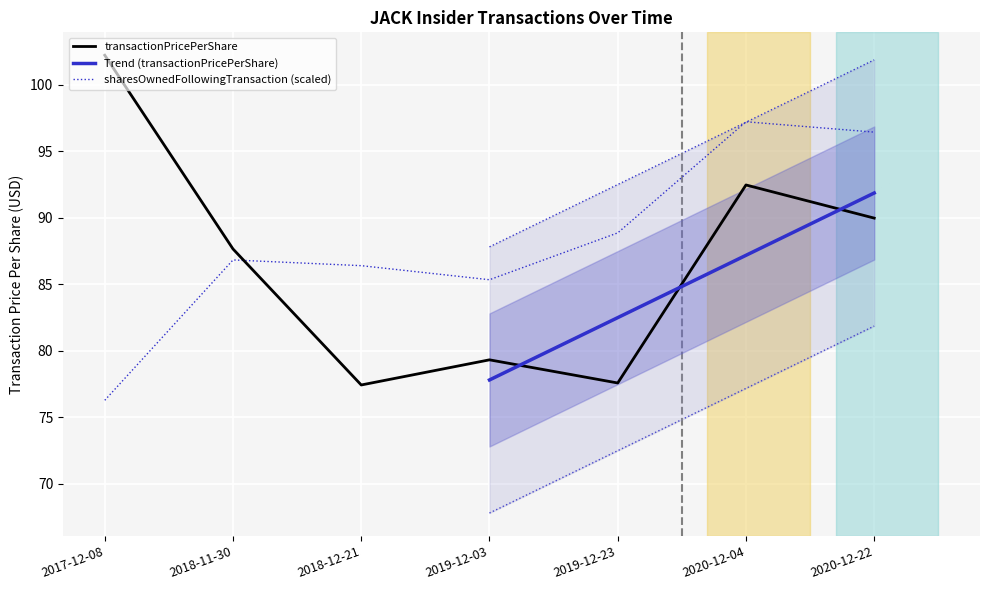

At which label does transactionPricePerShare reach its peak?

2017-12-08